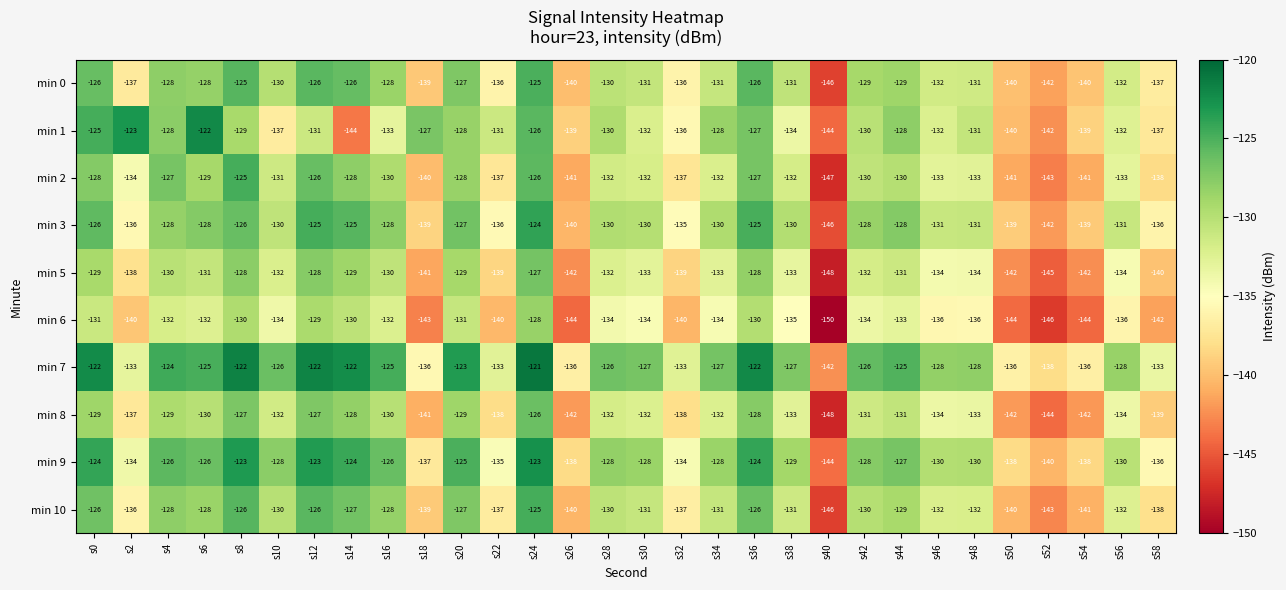

Where is min 10 nearest to the value -135?

s2